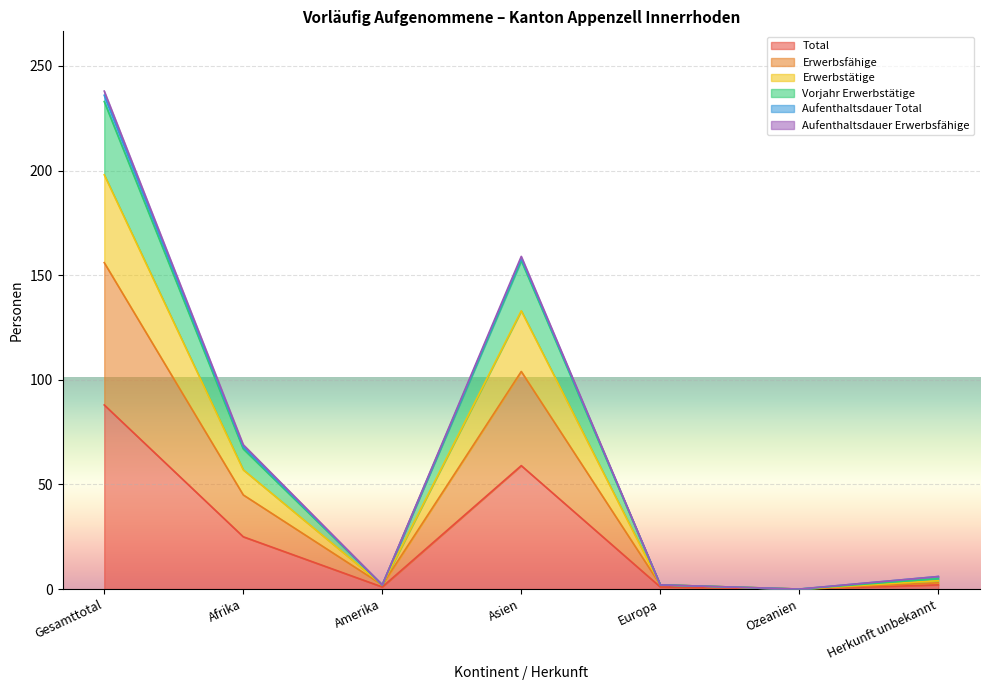

How many data points in Erwerbsfähige are less than 3?

3